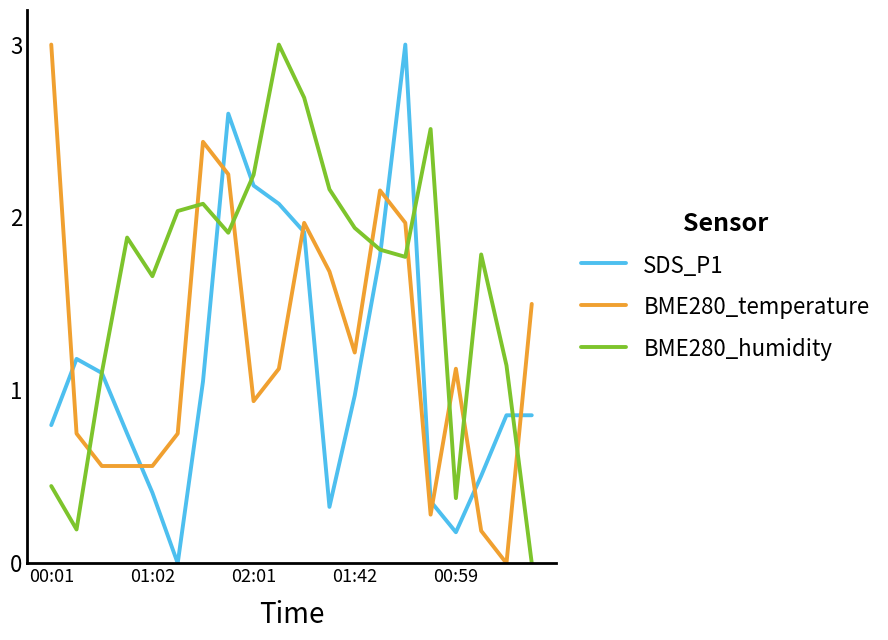

List the series in order of their overall mean, lowest first.

SDS_P1, BME280_temperature, BME280_humidity